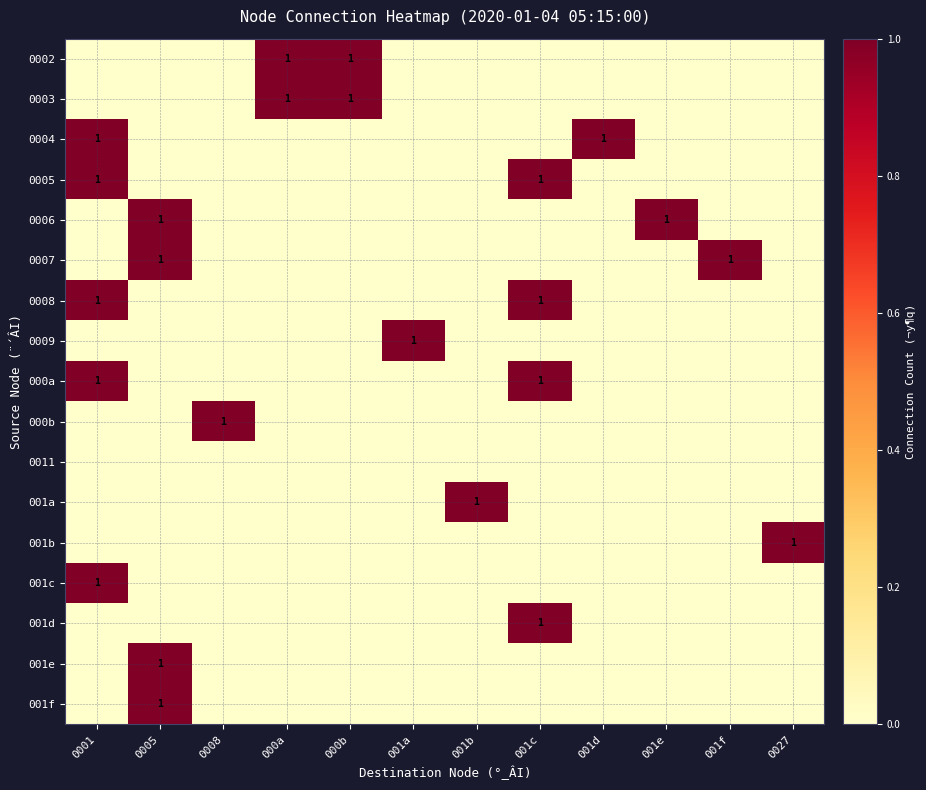

Which series changed the most between 0008 and 001a?

0009